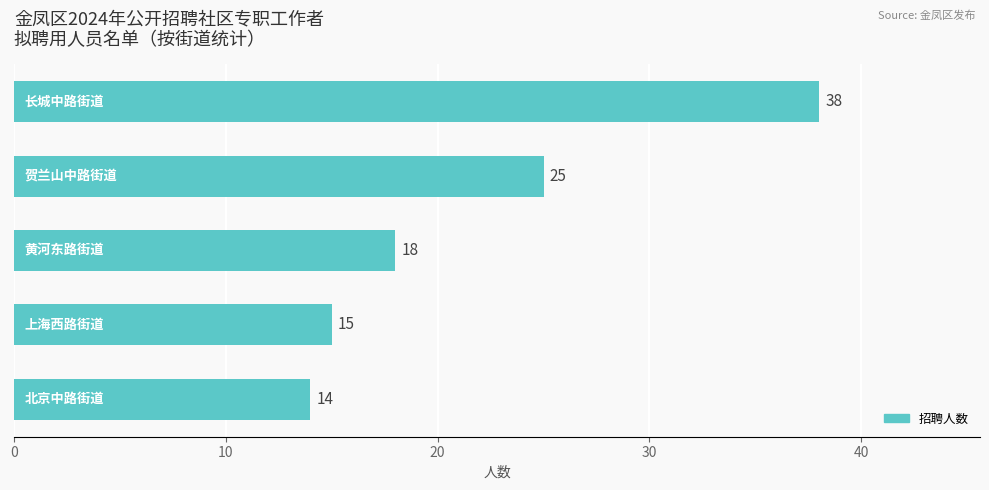

What is the smallest value displayed?

14